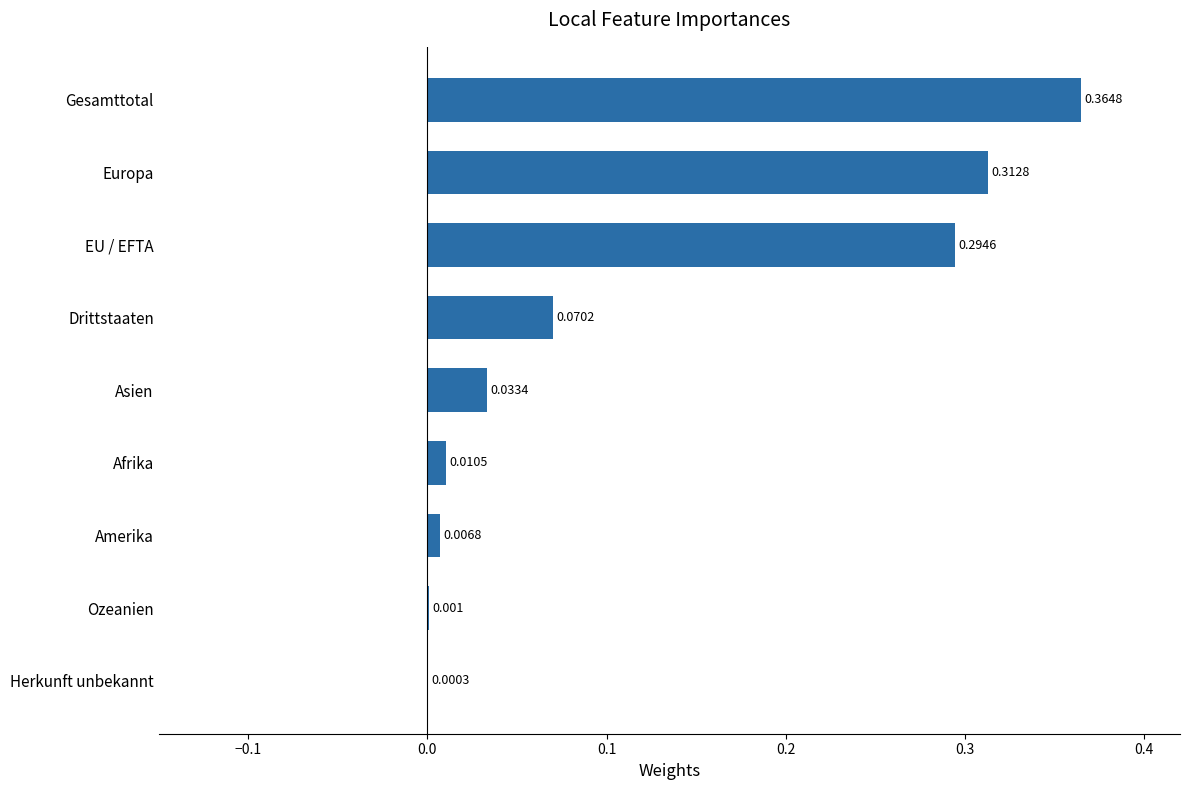

At which label is the value closest to 0?

Herkunft unbekannt